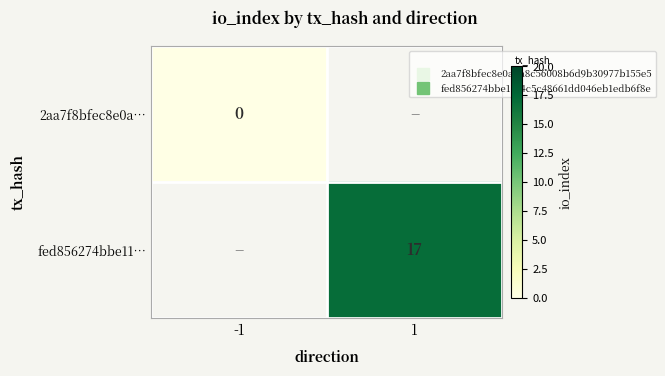

At which category does the chart reach its minimum across all series?

-1